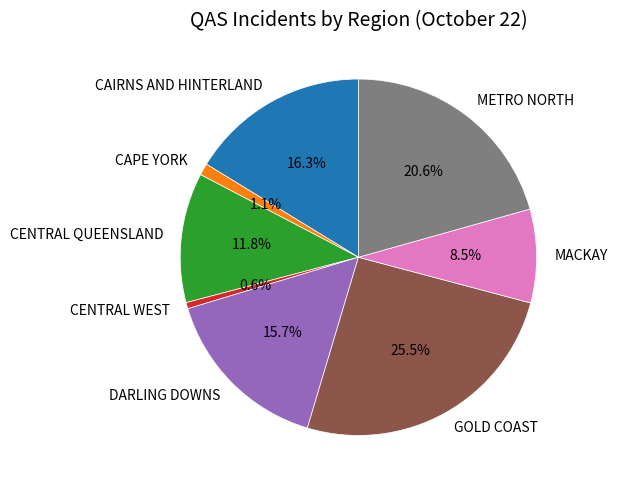

Does CAIRNS AND HINTERLAND account for over 50% of the chart?

No